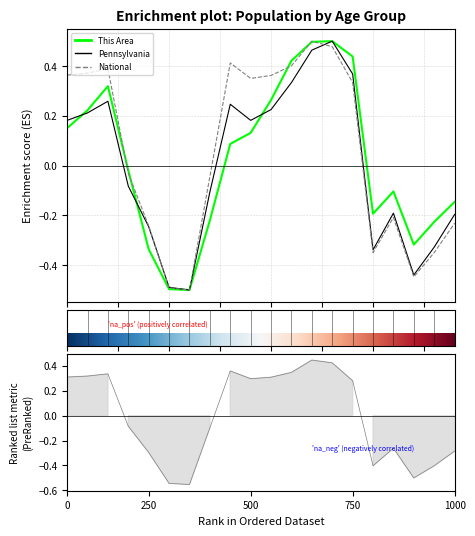

True or false: This Area and National cross at least once.

True